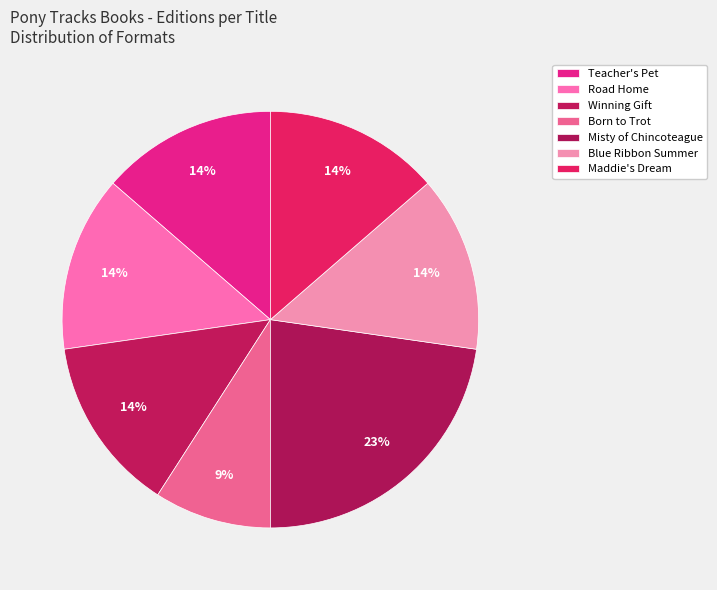

How many segments does this pie chart have?

7